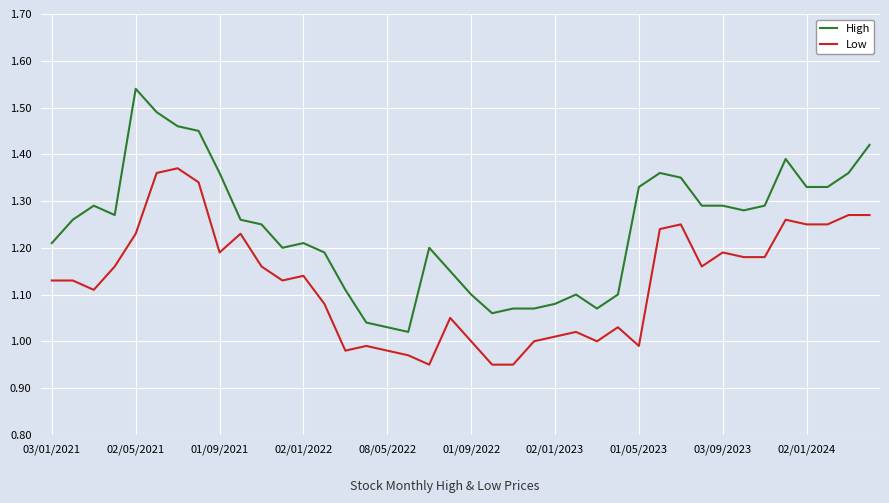

What are all the series names shown in the legend?

High, Low